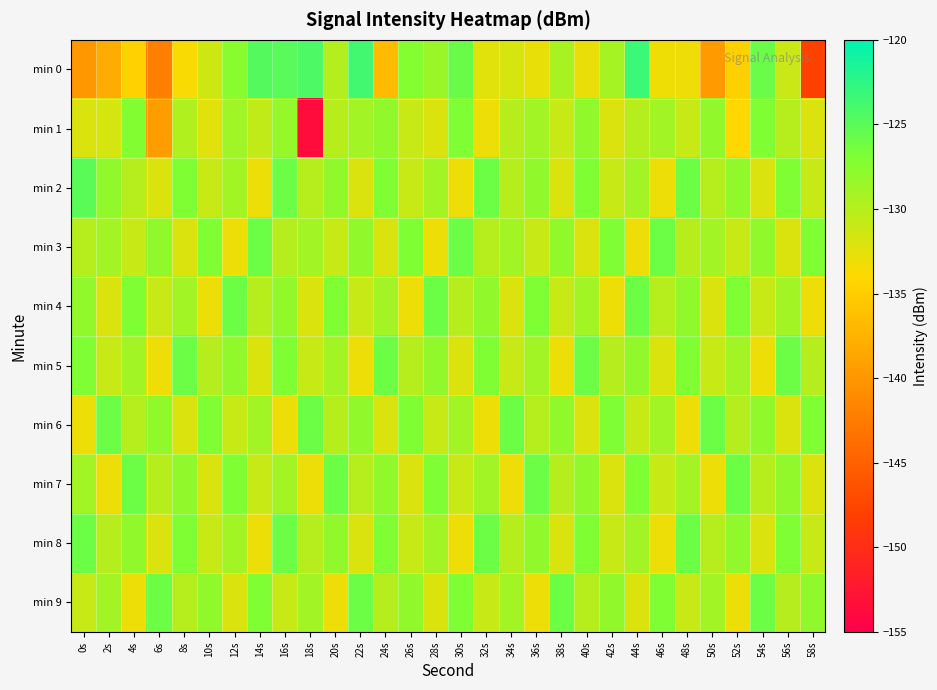

Which series has the largest total across all categories?

min 2